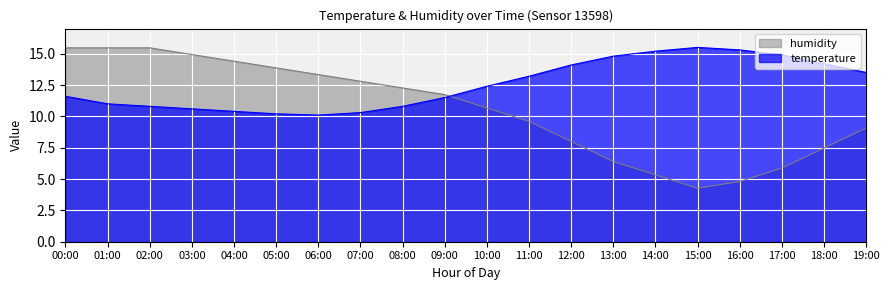

What is the minimum value for temperature?

10.1